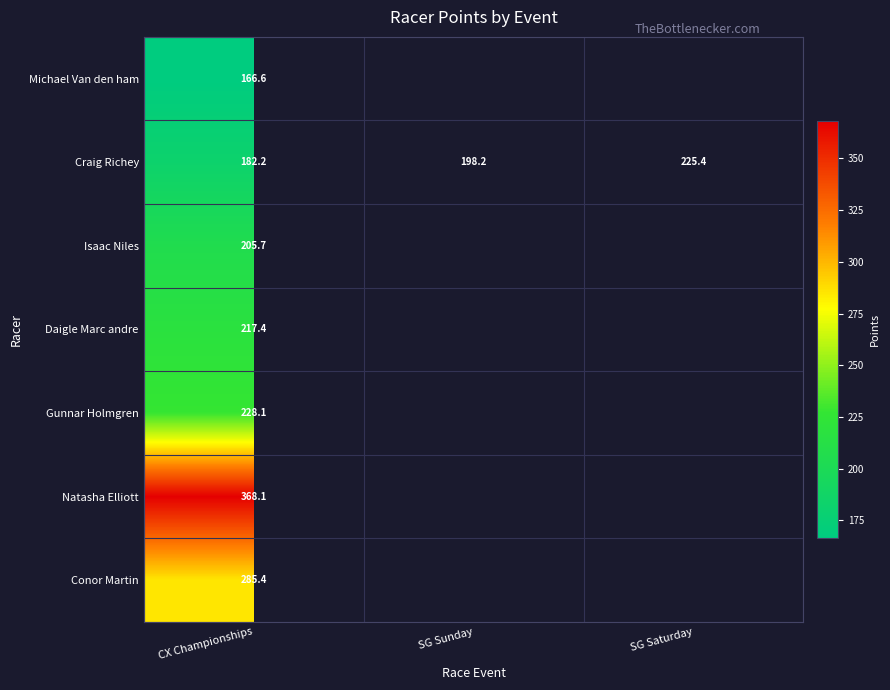

Rank the categories by Craig Richey value from lowest to highest.

CX Championships, SG Sunday, SG Saturday